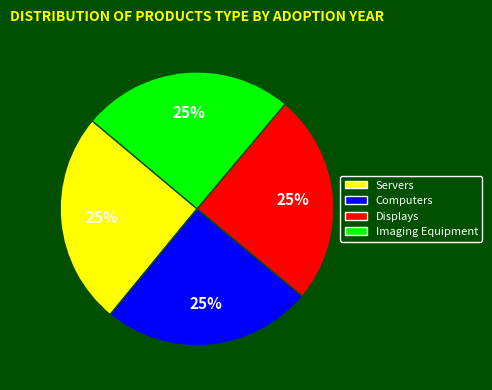

Is there any slice that represents more than half of the pie?

No